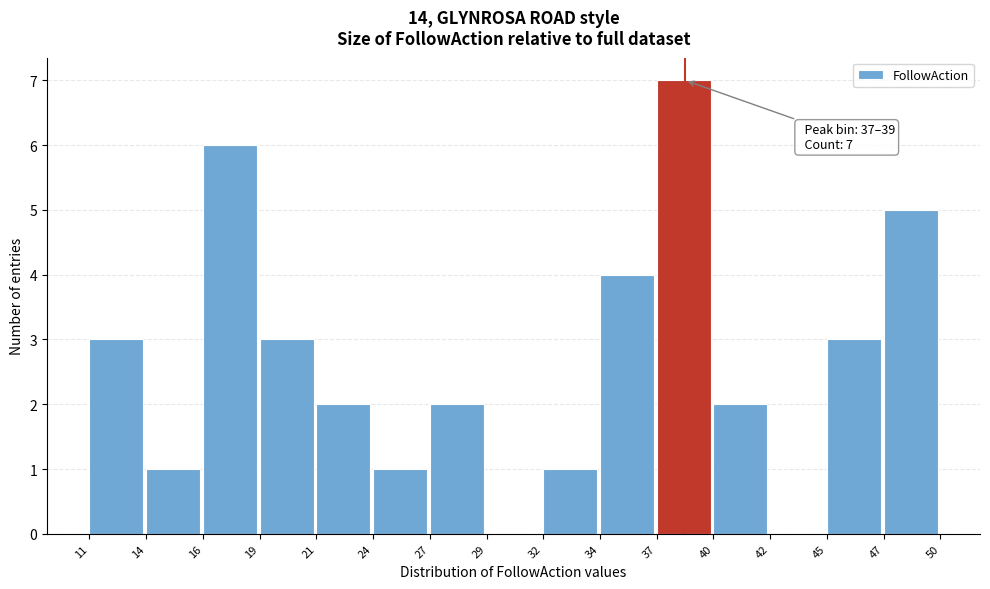

Over which range of the x-axis is the bar tallest?

37 to 40